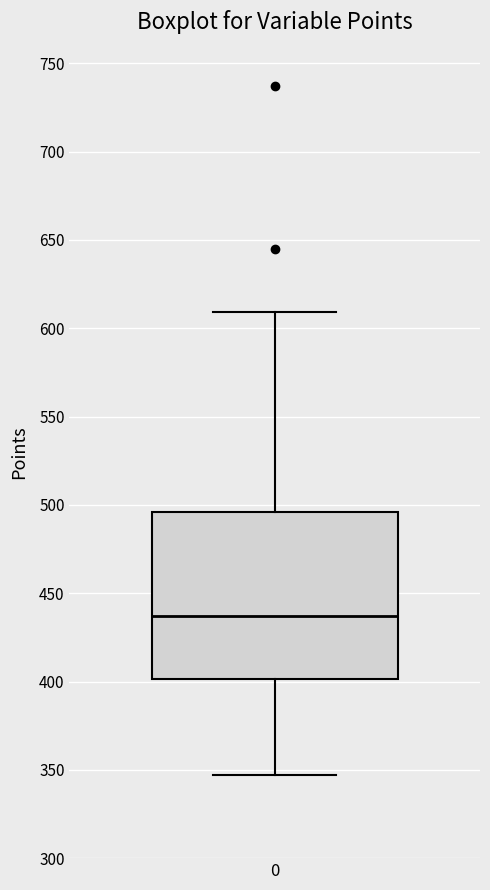

Where does the lower whisker of the box at x = 0 end on the y-axis? The values are not printed on the chart, so give them approximately, as read against the axis.

345